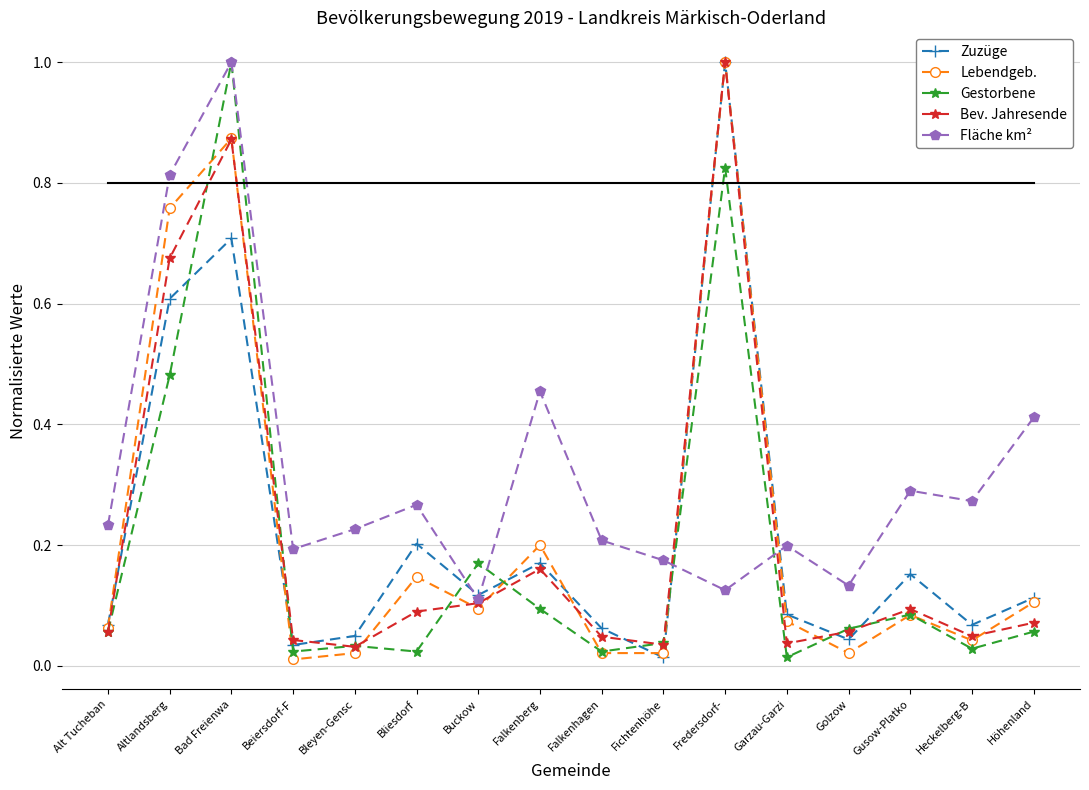

What is the highest value of the Bev. Jahresende series?

1.0